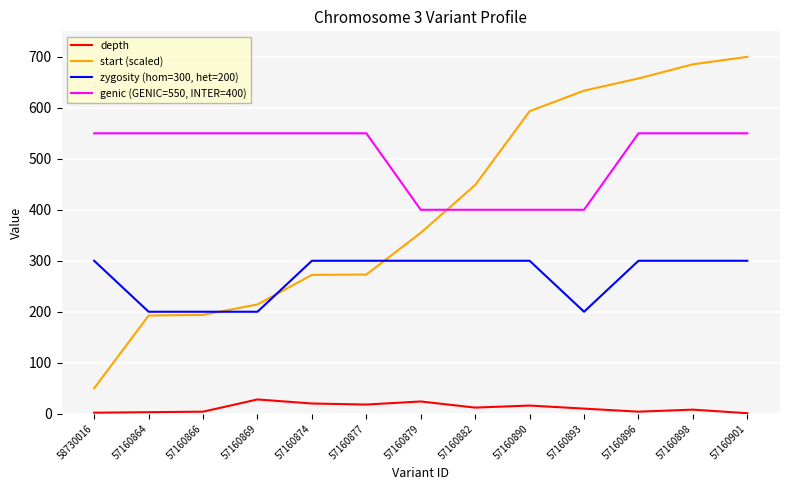

At which label is start (scaled) closest to 375?

57160879